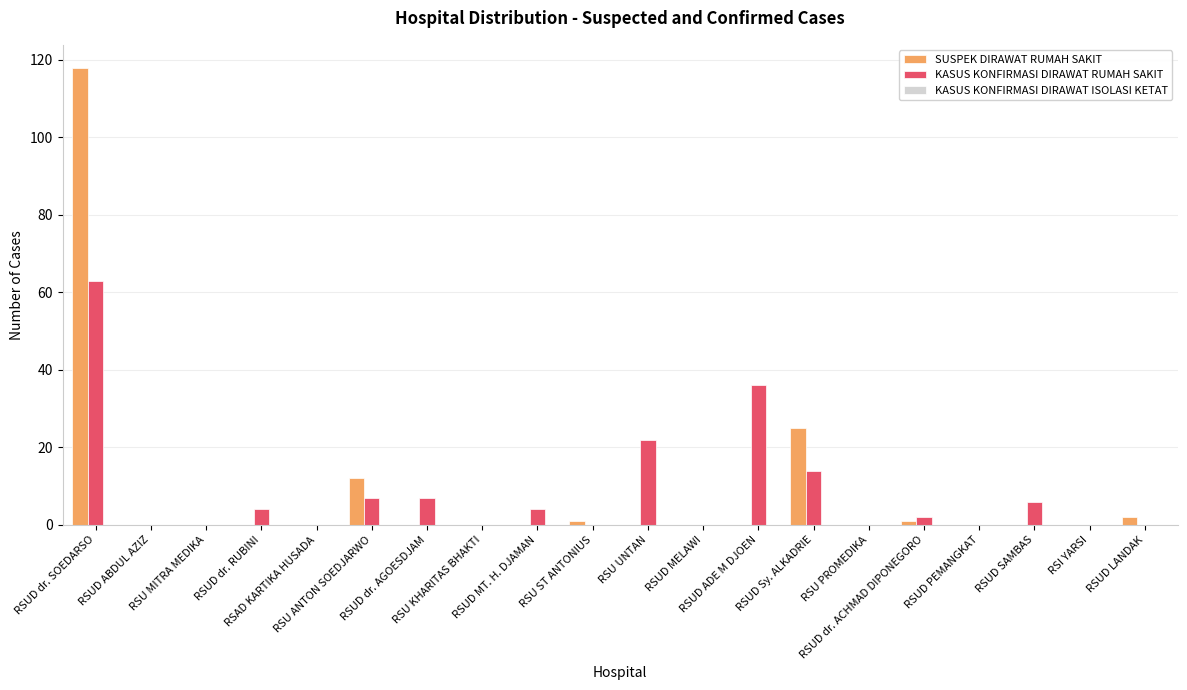

What is the maximum value for KASUS KONFIRMASI DIRAWAT RUMAH SAKIT?

63